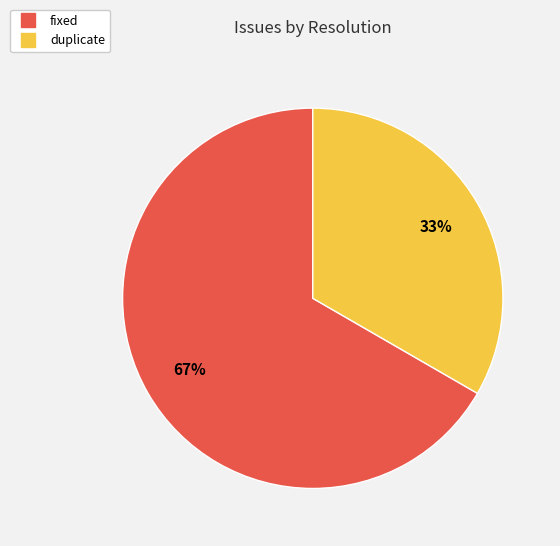

Is there any slice that represents more than half of the pie?

Yes